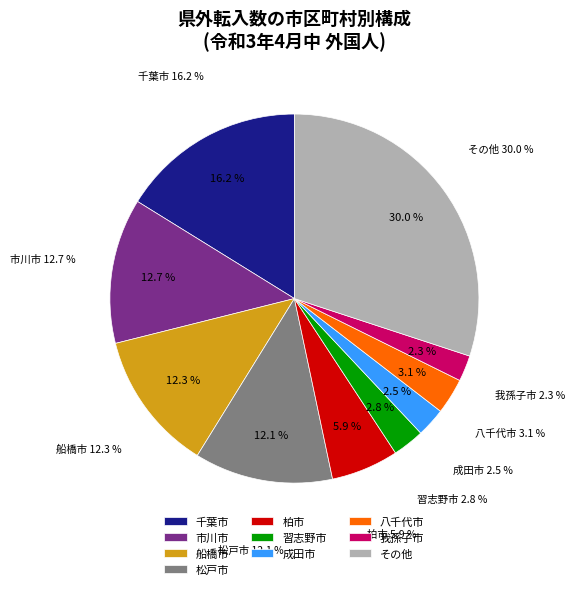

Combined, what portion of the pie is 市原市 and 勝浦市?

3.0%